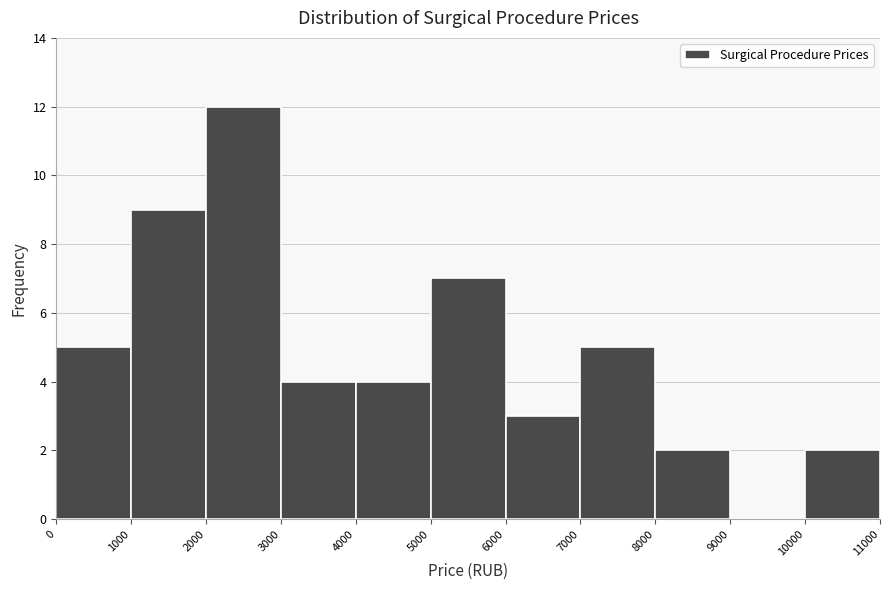

Which range on the x-axis has the tallest bar?

2000 to 3000